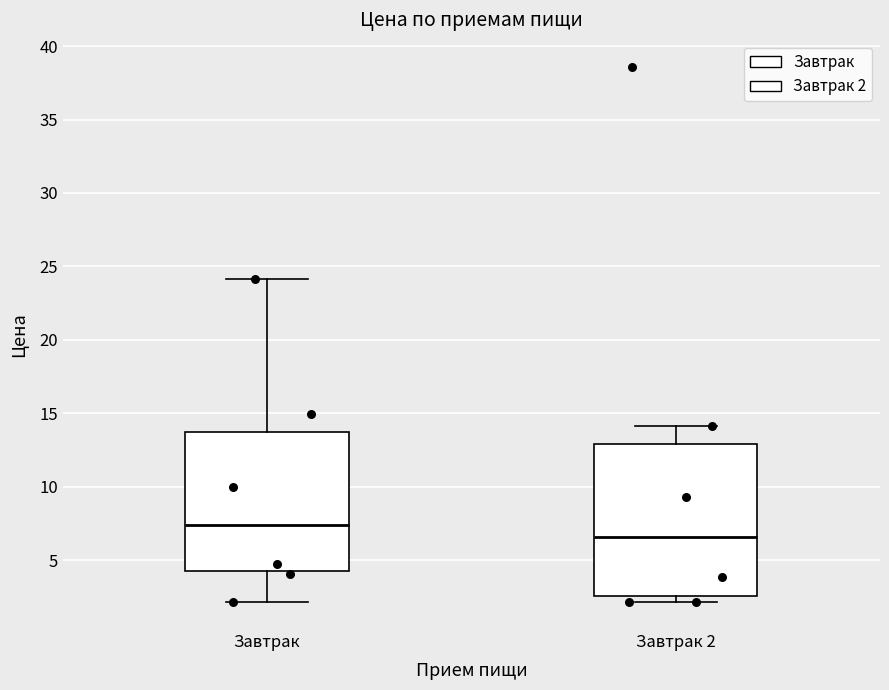

Reading left to right, transcribe this box plot: for each box, give where its median line is, the range the box spans, and where its two whiskers end, as read against the y-axis. The values are not printed on the chart, so give them approximately, as read against the axis.

Завтрак: median 7.5, box 4.0 to 13.5, whiskers 2.0 to 24.0
Завтрак 2: median 6.5, box 2.5 to 13.0, whiskers 2.0 to 14.0